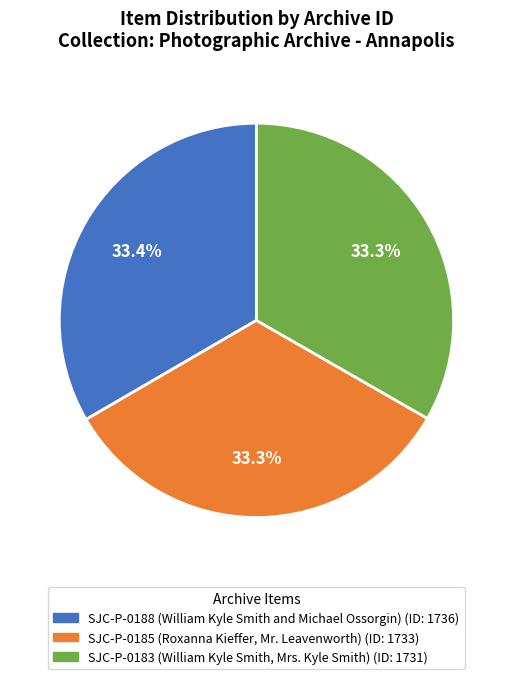

To the nearest percent, what portion does SJC-P-0183 (William Kyle Smith, Mrs. Kyle Smith) represent?

33%